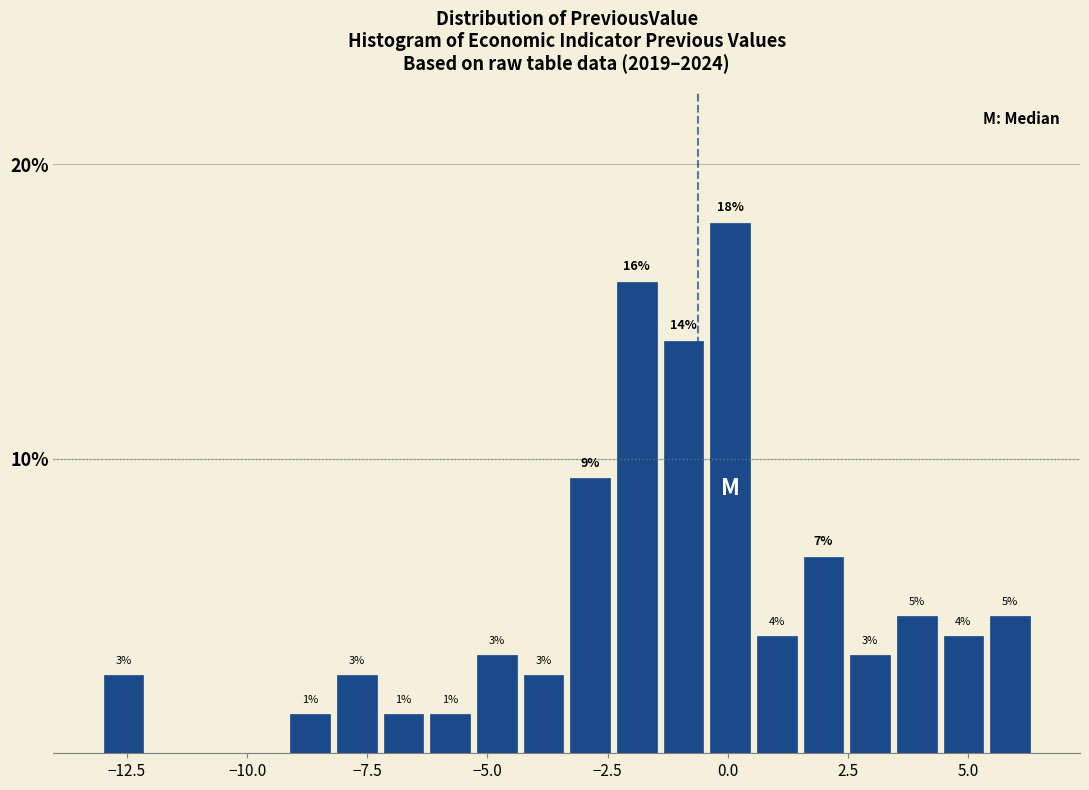

Read against the x-axis, roughly where is the centre of the tallest bar?

0.0